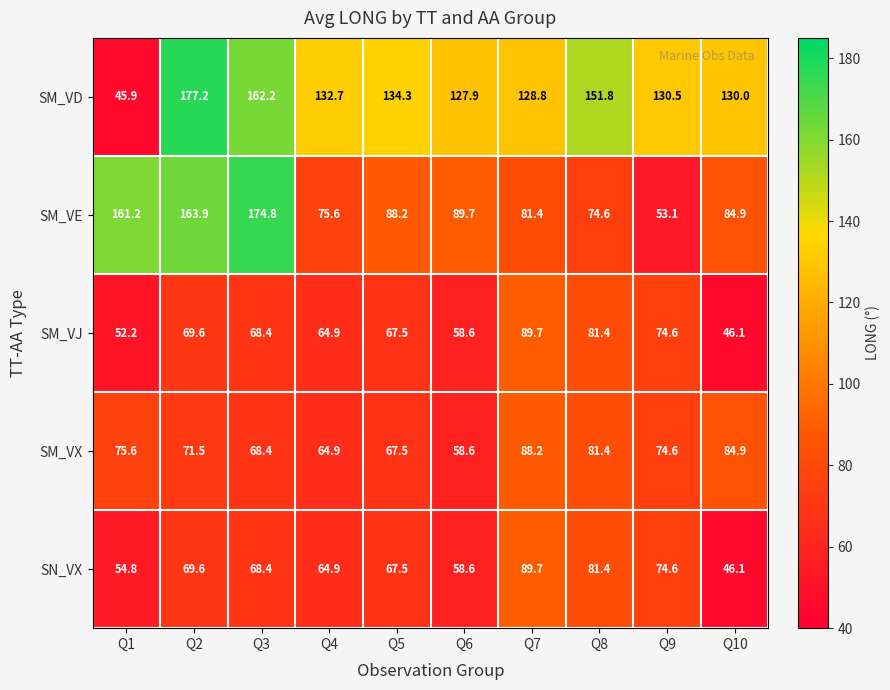

Which series has the widest spread of values?

SM_VD